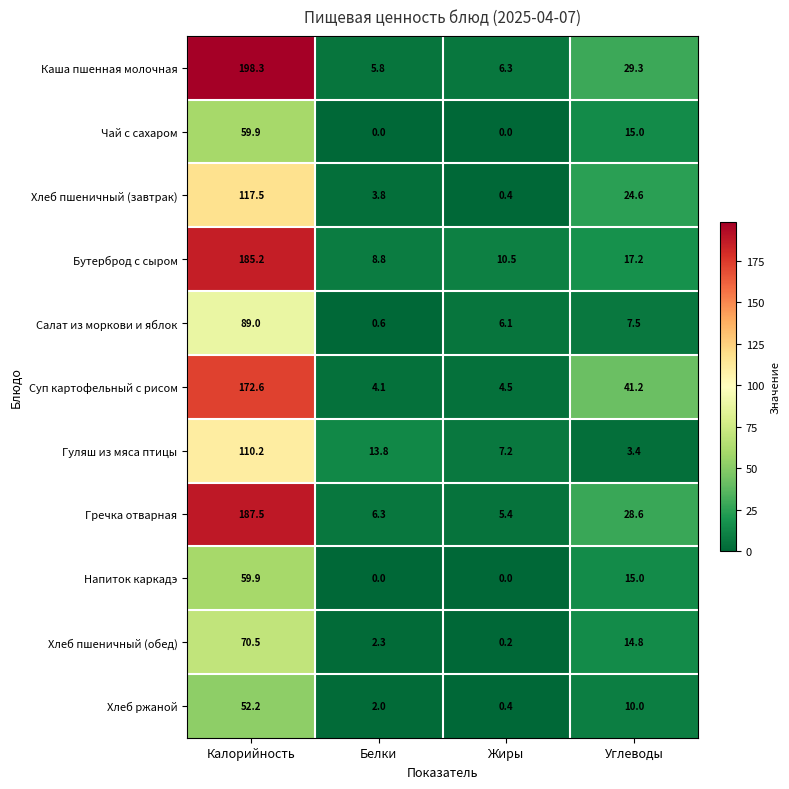

Which series has the largest total across all categories?

Каша пшенная молочная